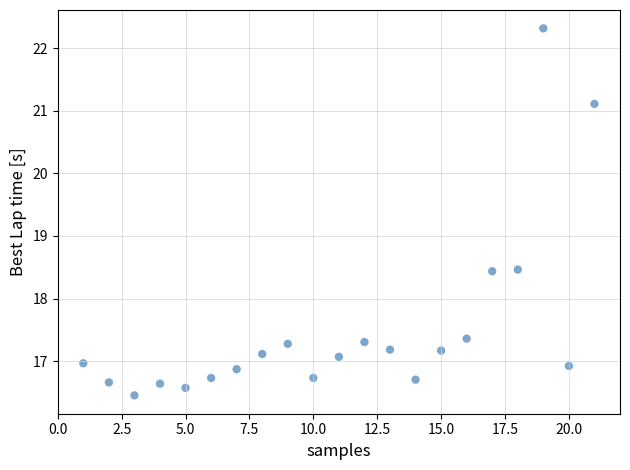

What is the range of Y values (max minus min)?

5.9